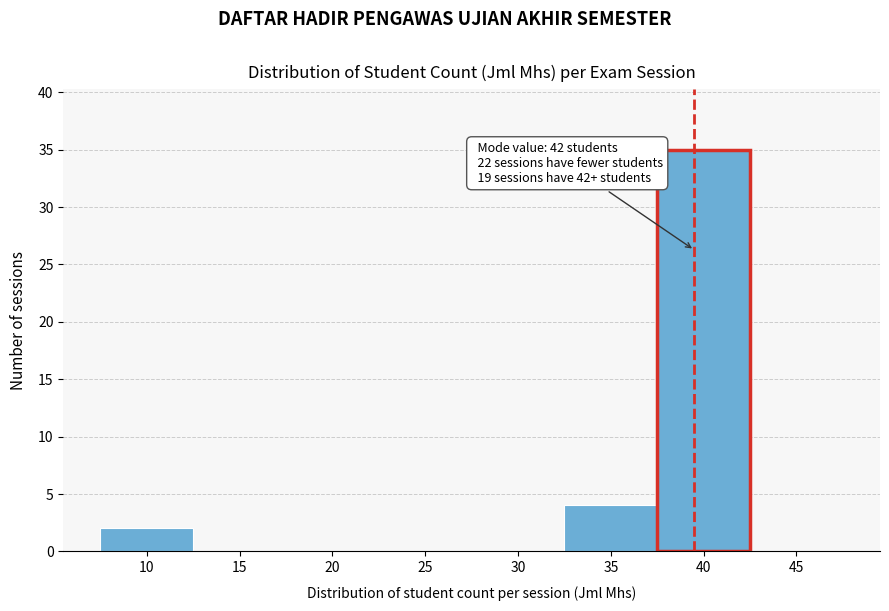

Reading right to left, extract all data points from this chart.

45=0	40=35	35=4	30=0	25=0	20=0	15=0	10=2